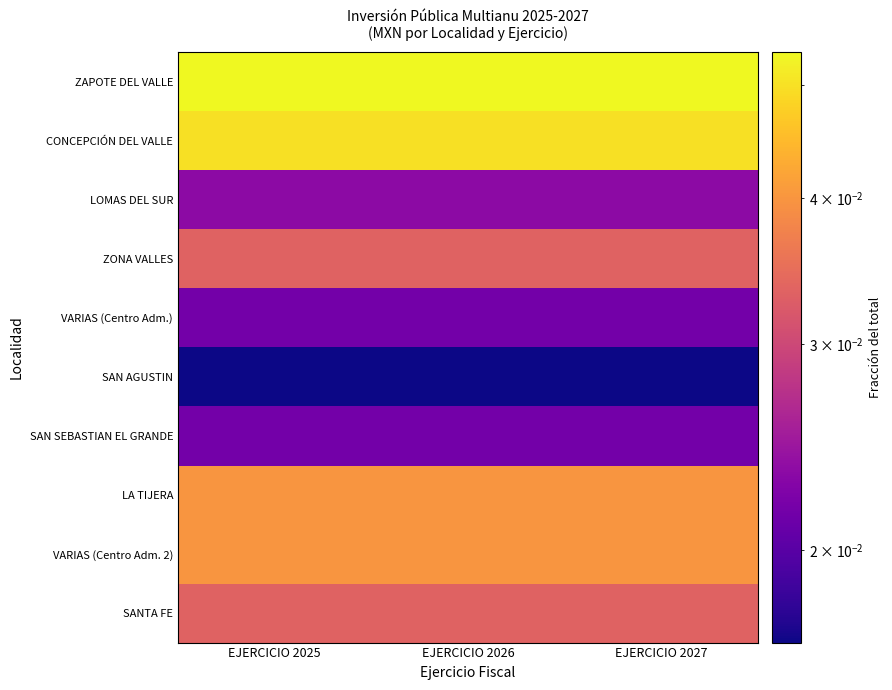

Reading left to right, transcribe all the data shown in this chart.

ZAPOTE DEL VALLE: EJERCICIO 2025=0.1	EJERCICIO 2026=0.1	EJERCICIO 2027=0.1
CONCEPCIÓN DEL VALLE: EJERCICIO 2025=0.0	EJERCICIO 2026=0.0	EJERCICIO 2027=0.0
LOMAS DEL SUR: EJERCICIO 2025=0.0	EJERCICIO 2026=0.0	EJERCICIO 2027=0.0
ZONA VALLES: EJERCICIO 2025=0.0	EJERCICIO 2026=0.0	EJERCICIO 2027=0.0
VARIAS (Centro Adm.): EJERCICIO 2025=0.0	EJERCICIO 2026=0.0	EJERCICIO 2027=0.0
SAN AGUSTIN: EJERCICIO 2025=0.0	EJERCICIO 2026=0.0	EJERCICIO 2027=0.0
SAN SEBASTIAN EL GRANDE: EJERCICIO 2025=0.0	EJERCICIO 2026=0.0	EJERCICIO 2027=0.0
LA TIJERA: EJERCICIO 2025=0.0	EJERCICIO 2026=0.0	EJERCICIO 2027=0.0
VARIAS (Centro Adm. 2): EJERCICIO 2025=0.0	EJERCICIO 2026=0.0	EJERCICIO 2027=0.0
SANTA FE: EJERCICIO 2025=0.0	EJERCICIO 2026=0.0	EJERCICIO 2027=0.0